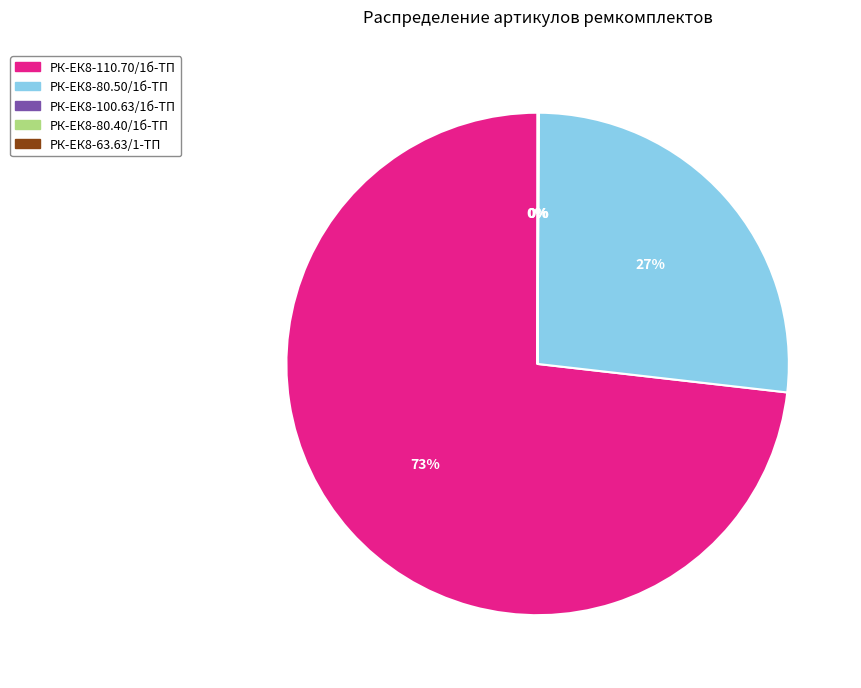

Does any single category account for the majority?

Yes